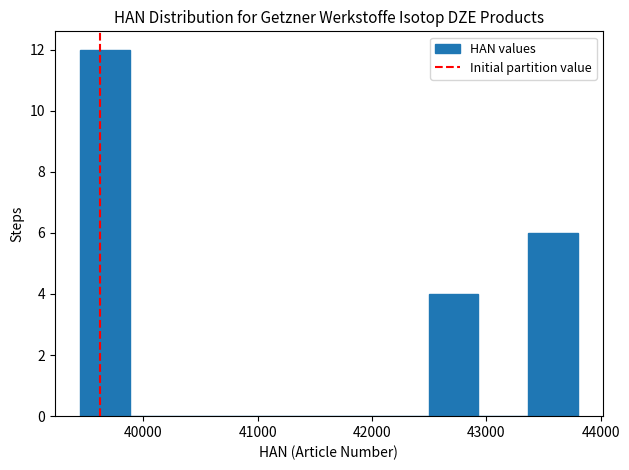

Which range on the x-axis has the tallest bar?

39400 to 39900